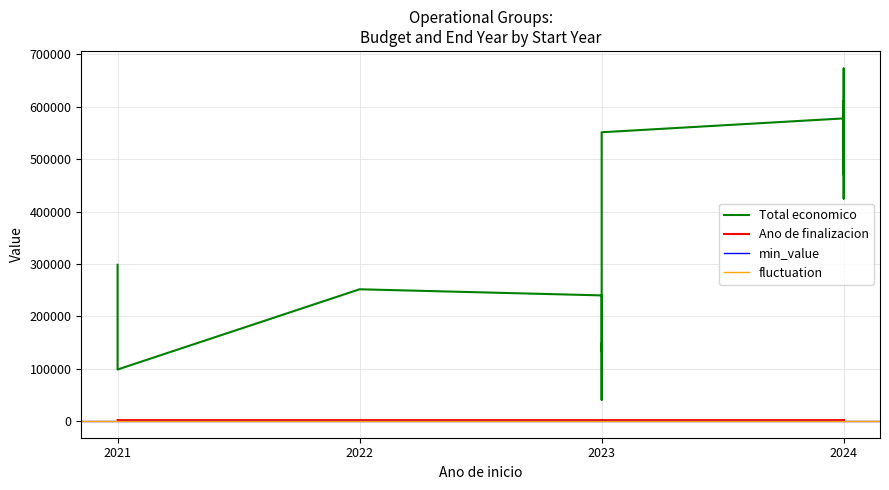

What is the label of the 31st point from the right?

2023